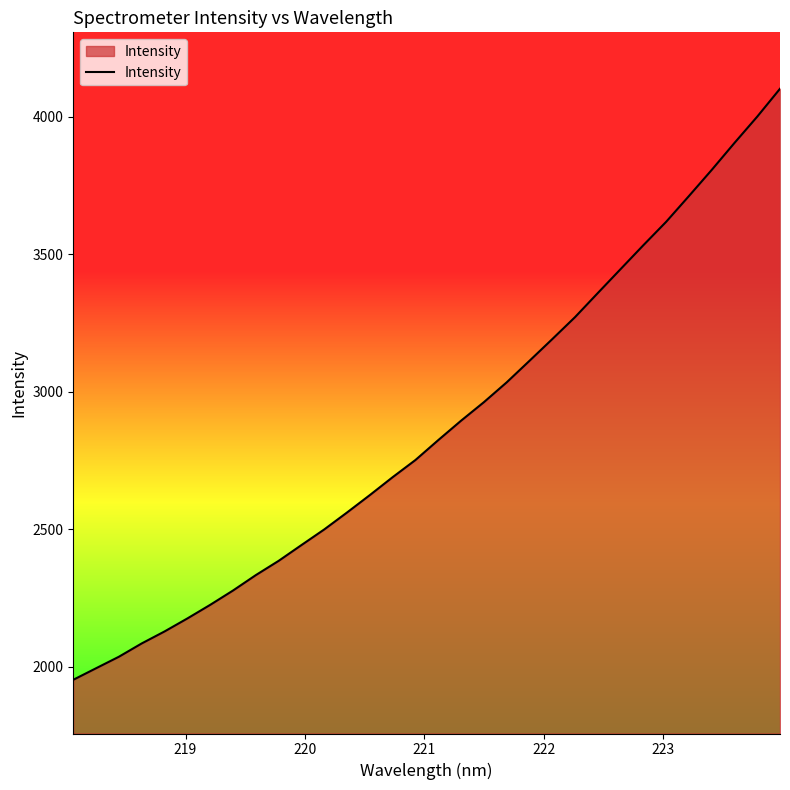

What is the difference between the maximum and minimum values?

2148.5